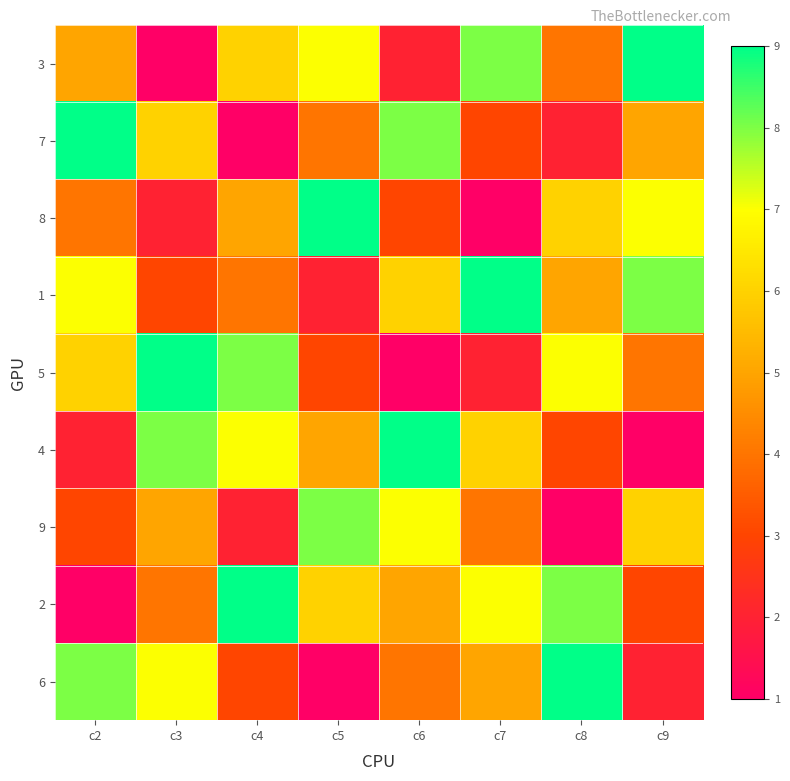

Reading left to right, list all the values displayed in this chart.

3: c2=5	c3=1	c4=6	c5=7	c6=2	c7=8	c8=4	c9=9
7: c2=9	c3=6	c4=1	c5=4	c6=8	c7=3	c8=2	c9=5
8: c2=4	c3=2	c4=5	c5=9	c6=3	c7=1	c8=6	c9=7
1: c2=7	c3=3	c4=4	c5=2	c6=6	c7=9	c8=5	c9=8
5: c2=6	c3=9	c4=8	c5=3	c6=1	c7=2	c8=7	c9=4
4: c2=2	c3=8	c4=7	c5=5	c6=9	c7=6	c8=3	c9=1
9: c2=3	c3=5	c4=2	c5=8	c6=7	c7=4	c8=1	c9=6
2: c2=1	c3=4	c4=9	c5=6	c6=5	c7=7	c8=8	c9=3
6: c2=8	c3=7	c4=3	c5=1	c6=4	c7=5	c8=9	c9=2